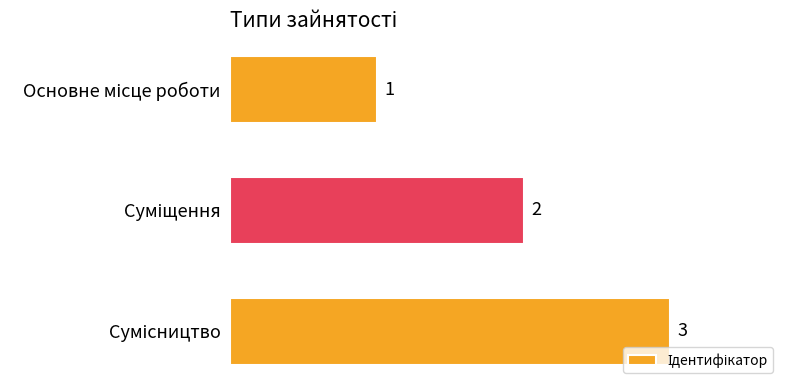

Count the values in the range 1 to 3.

3